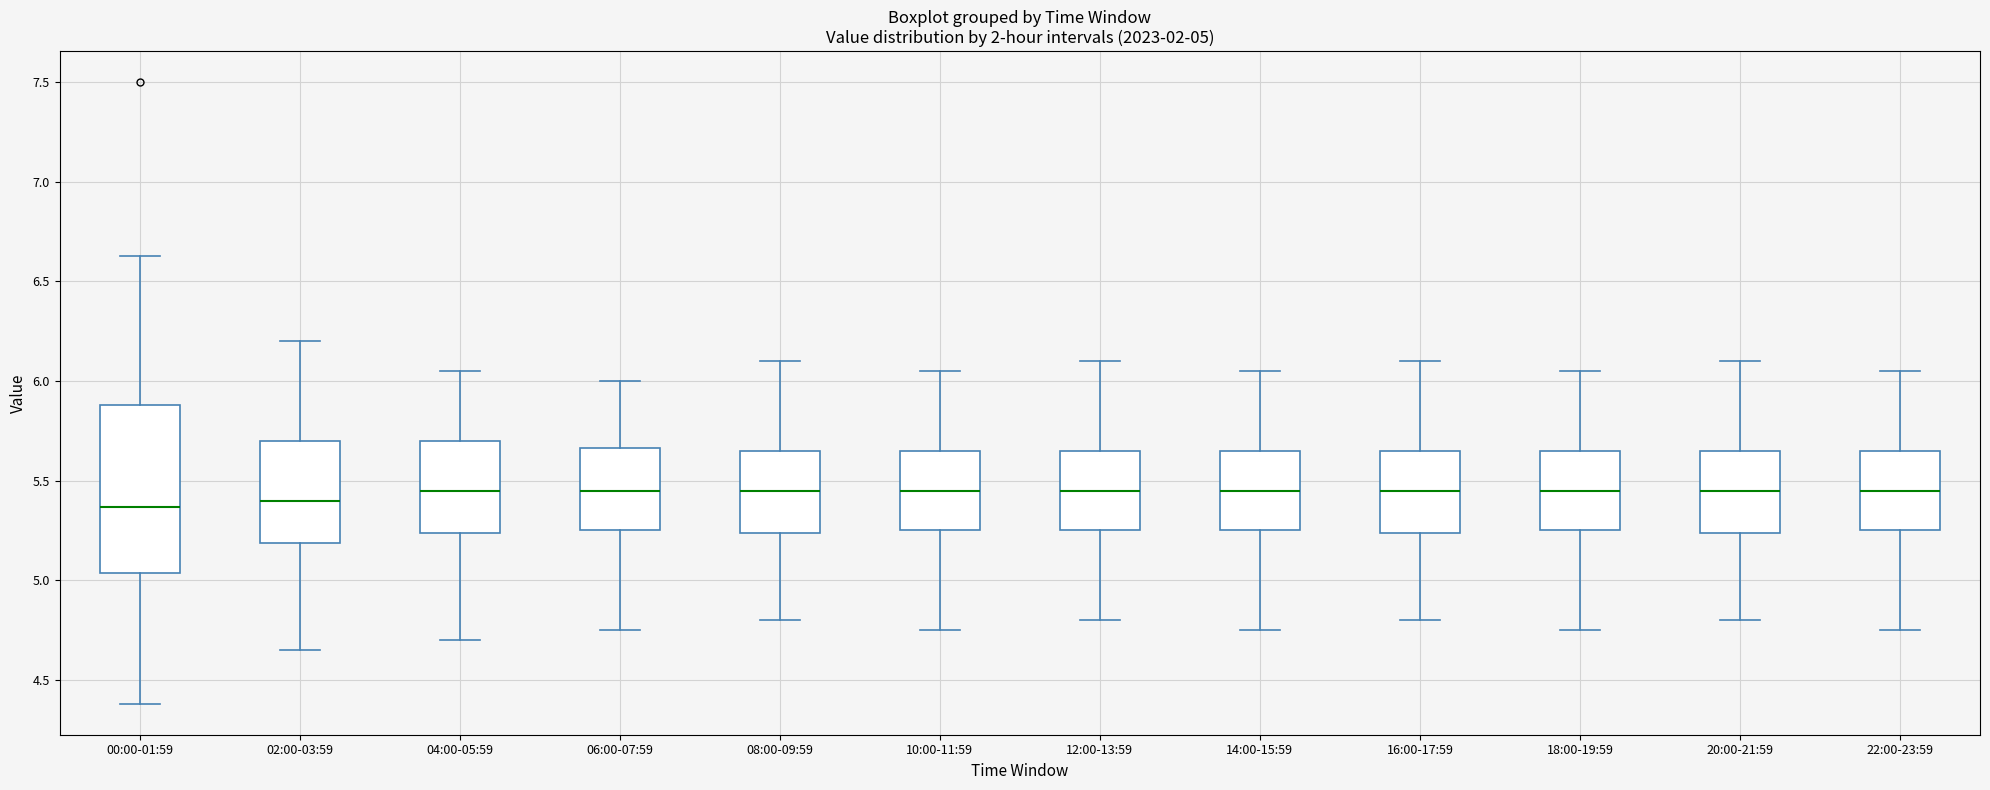

Comparing the boxes themselves (not the whiskers), which one is the tallest?

00:00-01:59